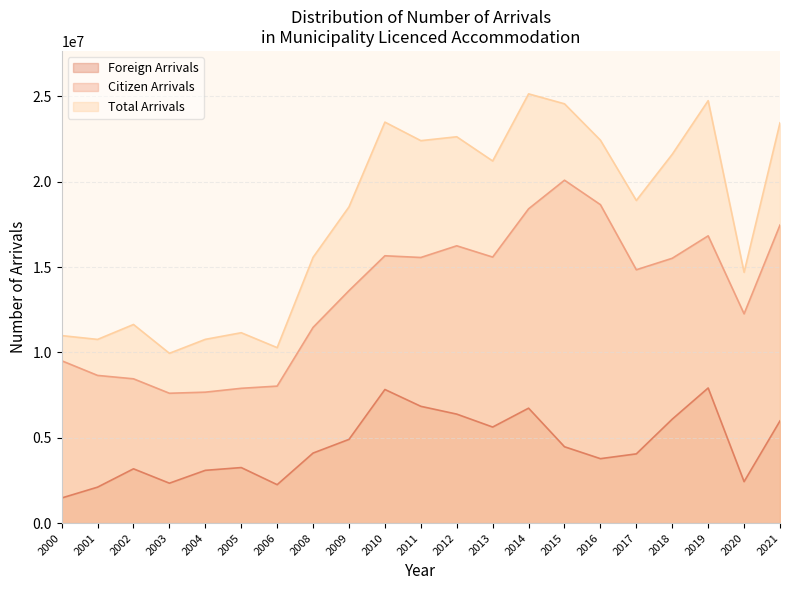

What are all the series names shown in the legend?

Foreign Arrivals, Citizen Arrivals, Total Arrivals